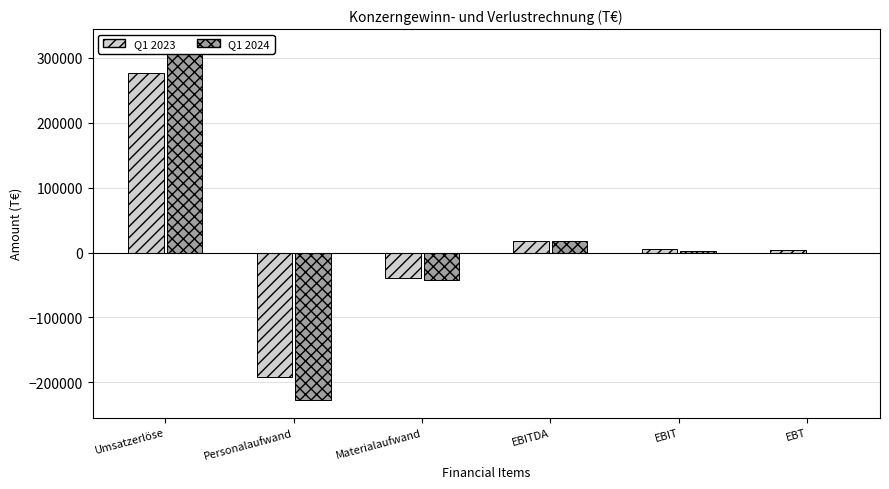

What position from the left is EBIT?

5